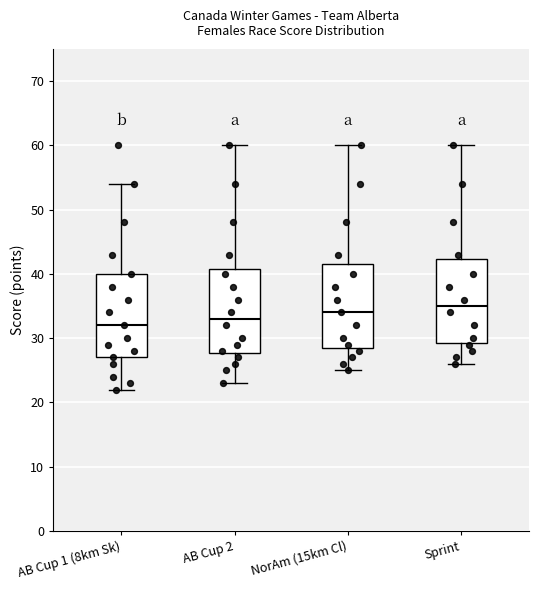

Which box's median line is the highest?

Sprint